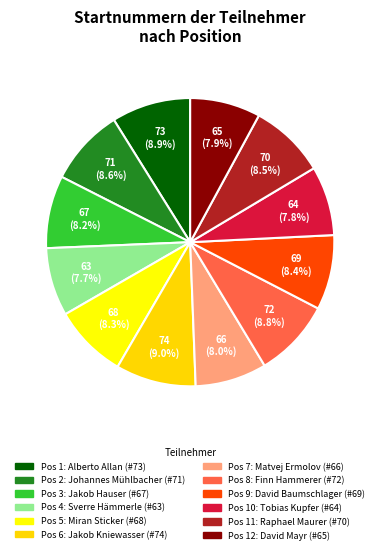

To the nearest percent, what is the average slice percentage?

8%